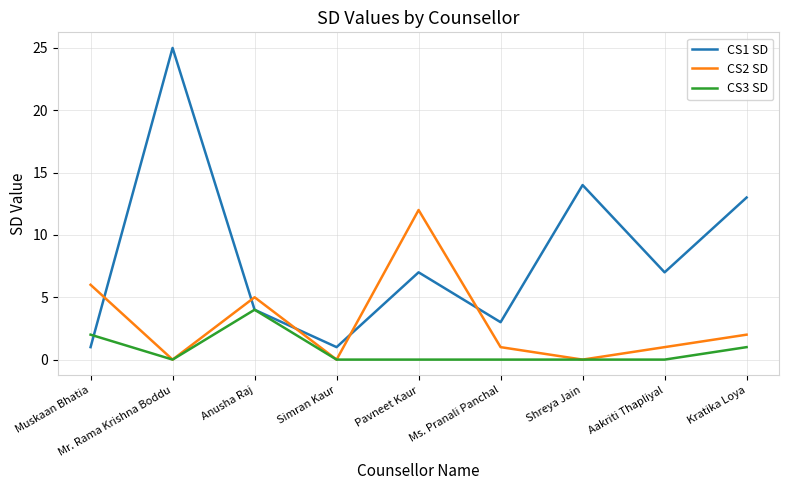

What is the spread (max minus min) of values at Pavneet Kaur?

12